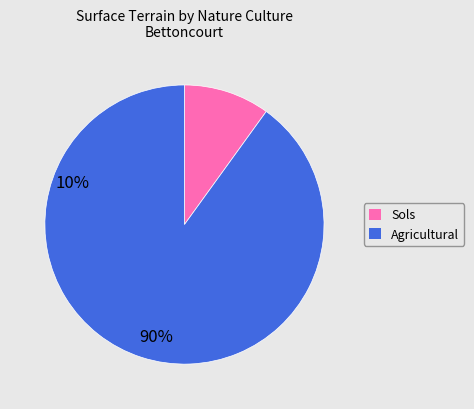

How many slices are in this pie chart?

2